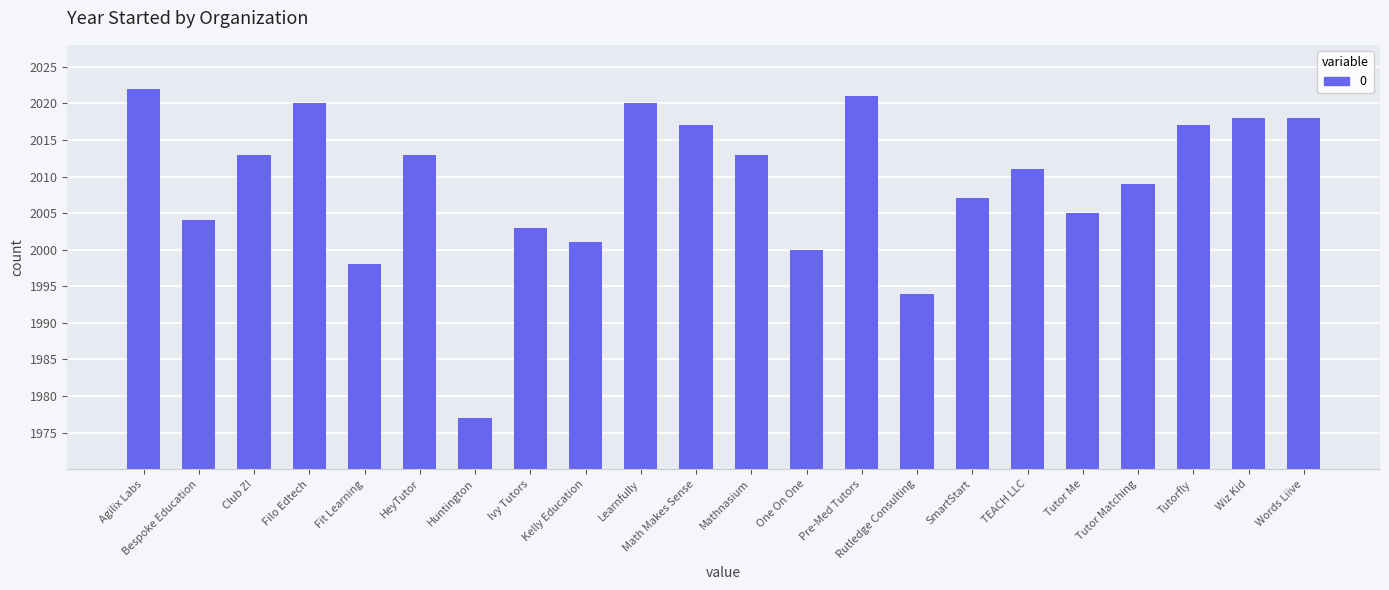

What is the label of the 8th bar from the right?

Rutledge Consulting